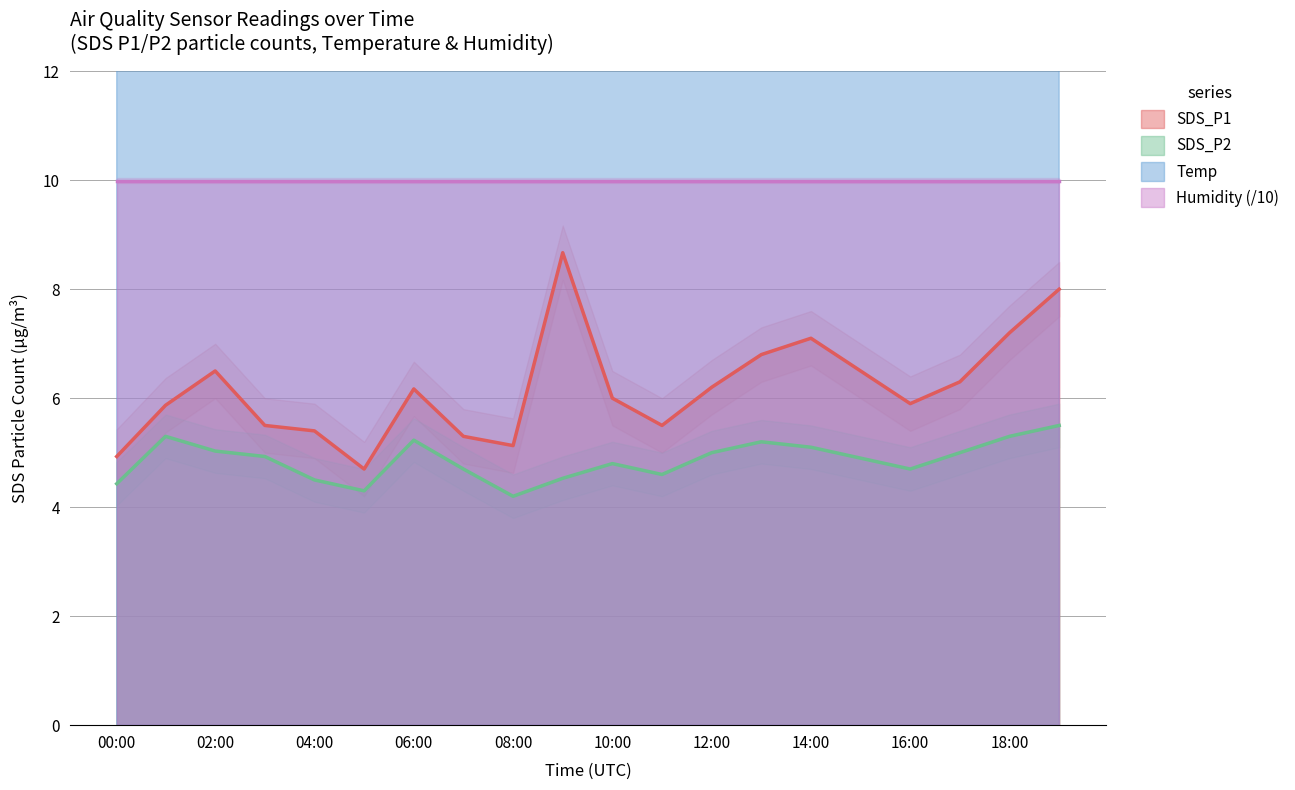

Is it true that SDS_P2 equals 7.1 at 14:00?

False